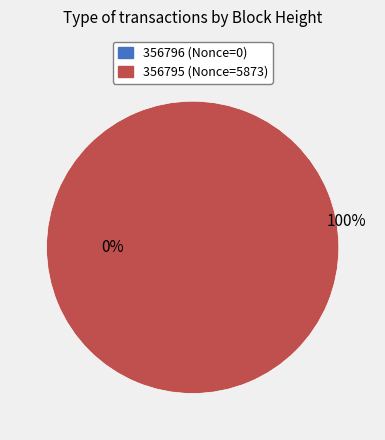

Rank the categories by value from highest to lowest.

356795, 356796